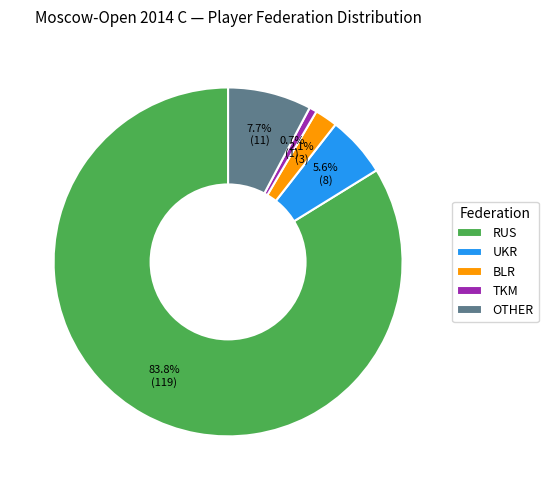

Combined, do BLR and OTHER account for over 50%?

No